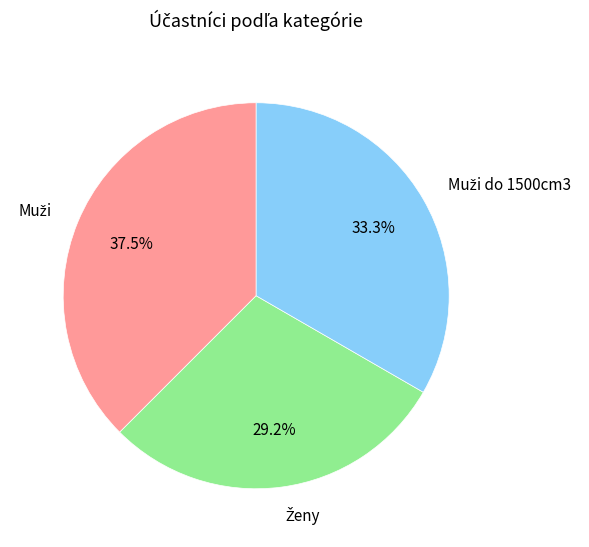

Is there a majority slice in this chart?

No